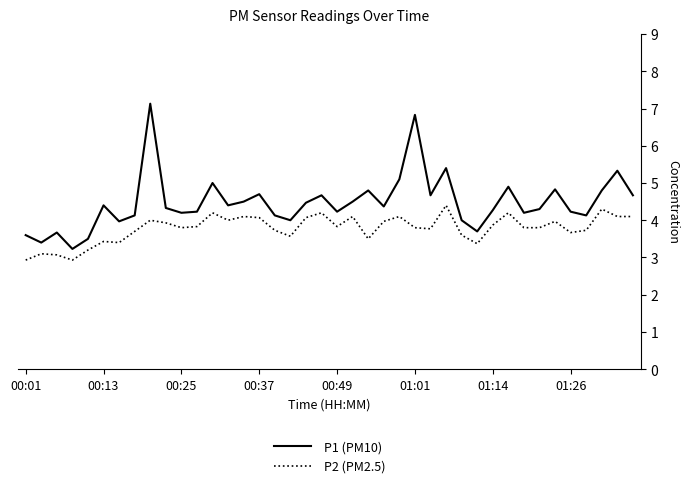

What is the average value of the P2 (PM2.5) series?

3.8